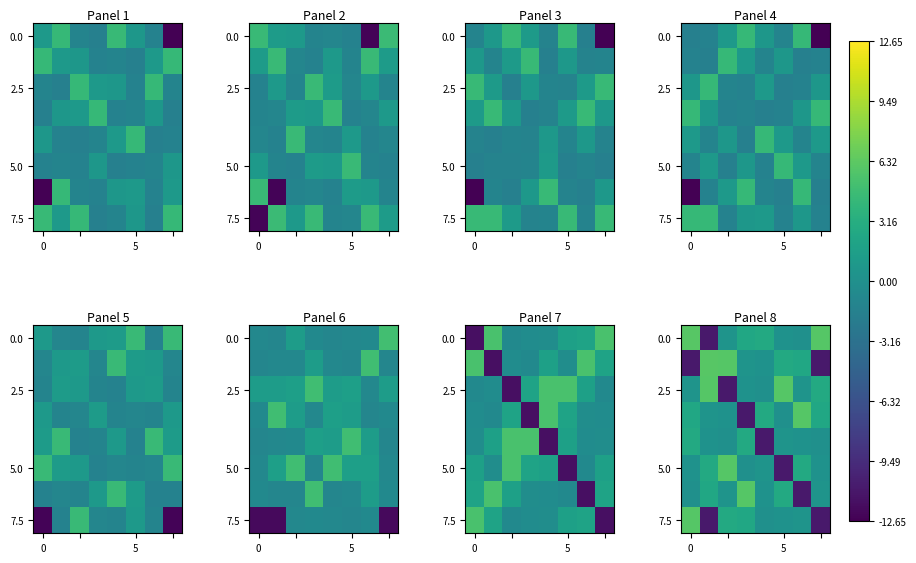

At how many categories does at least one series exceed -5?

8